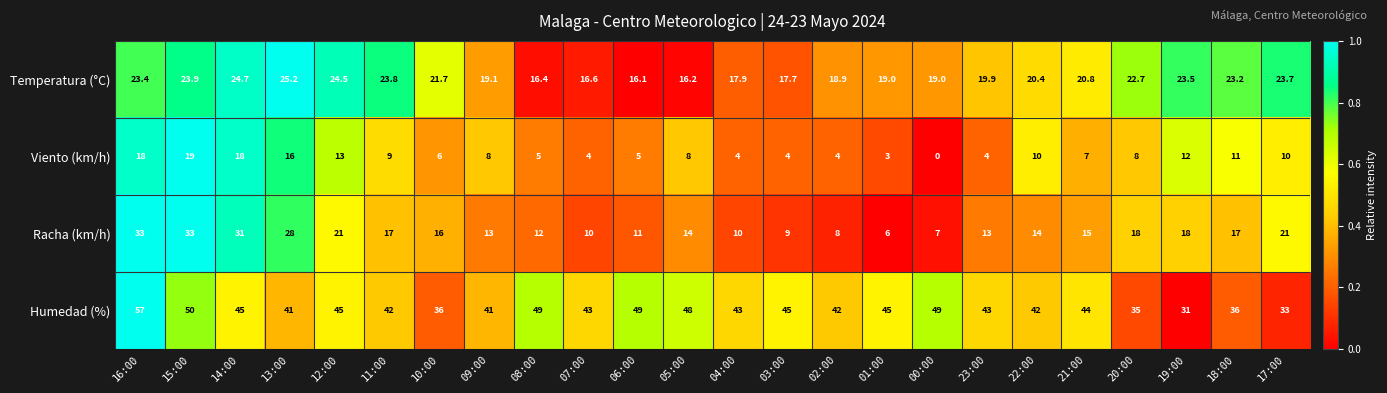

What is the greatest value displayed?

57.0